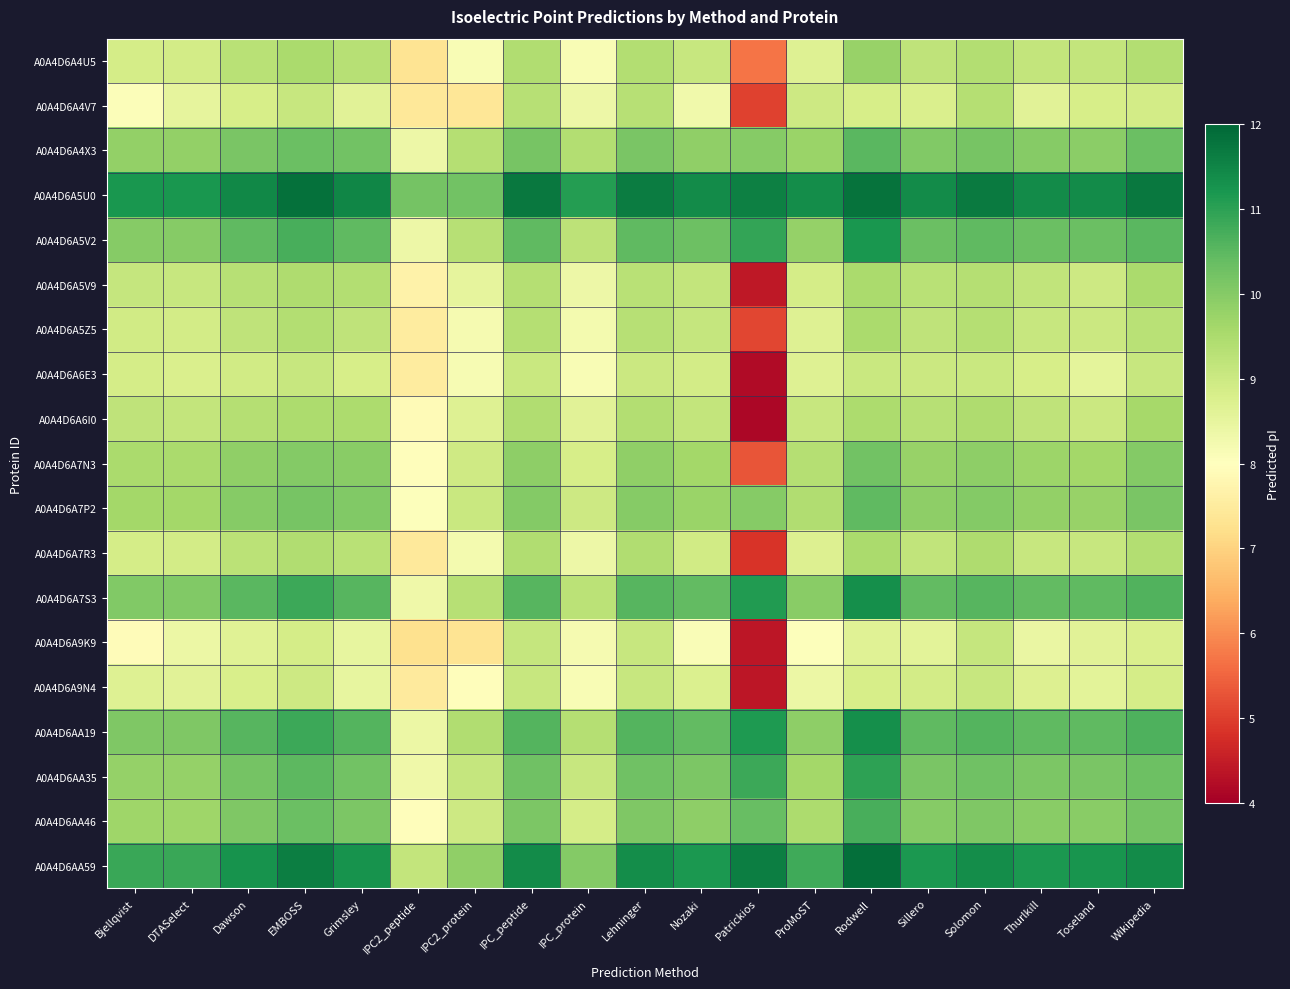

What is the total value across all series at ProMoST?

177.4